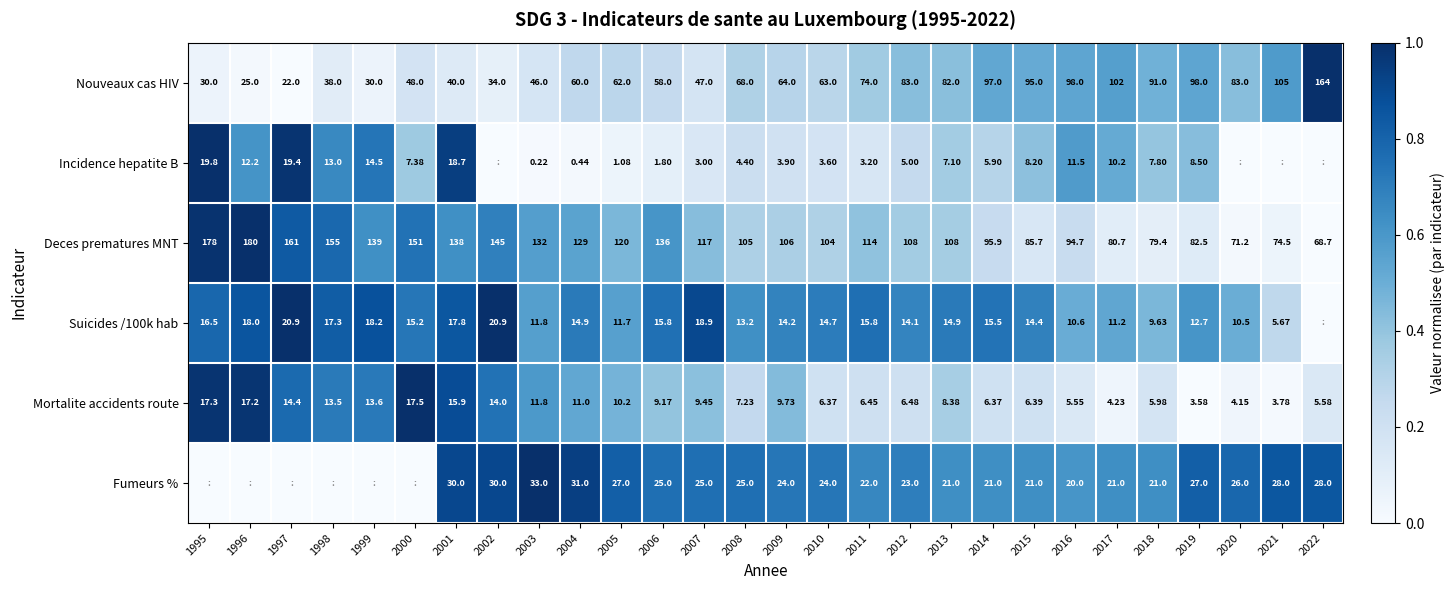

Is the value of Mortalite accidents route at 2005 greater than the value of Nouveaux cas HIV at 2016?

No